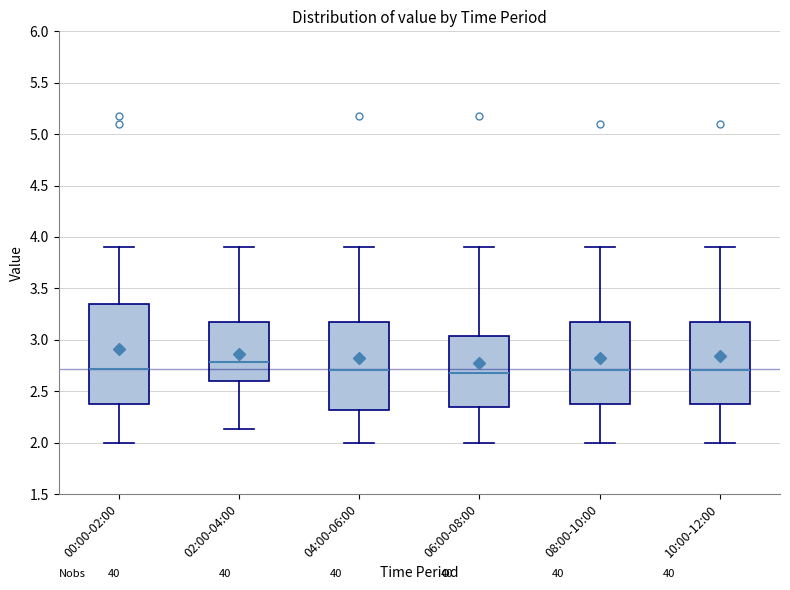

Reading left to right, transcribe this box plot: for each box, give where its median line is, the range the box spans, and where its two whiskers end, as read against the y-axis. The values are not printed on the chart, so give them approximately, as read against the axis.

00:00-02:00: median 2.70, box 2.35 to 3.35, whiskers 2.00 to 3.90
02:00-04:00: median 2.80, box 2.60 to 3.15, whiskers 2.15 to 3.90
04:00-06:00: median 2.70, box 2.30 to 3.15, whiskers 2.00 to 3.90
06:00-08:00: median 2.70, box 2.35 to 3.05, whiskers 2.00 to 3.90
08:00-10:00: median 2.70, box 2.35 to 3.15, whiskers 2.00 to 3.90
10:00-12:00: median 2.70, box 2.35 to 3.15, whiskers 2.00 to 3.90